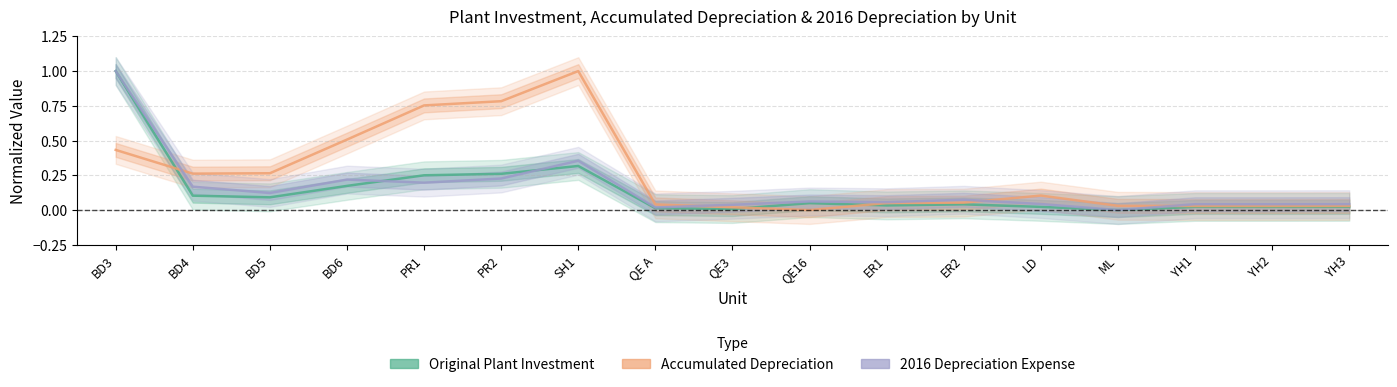

What is the average value of the Original Plant Investment series?

0.1